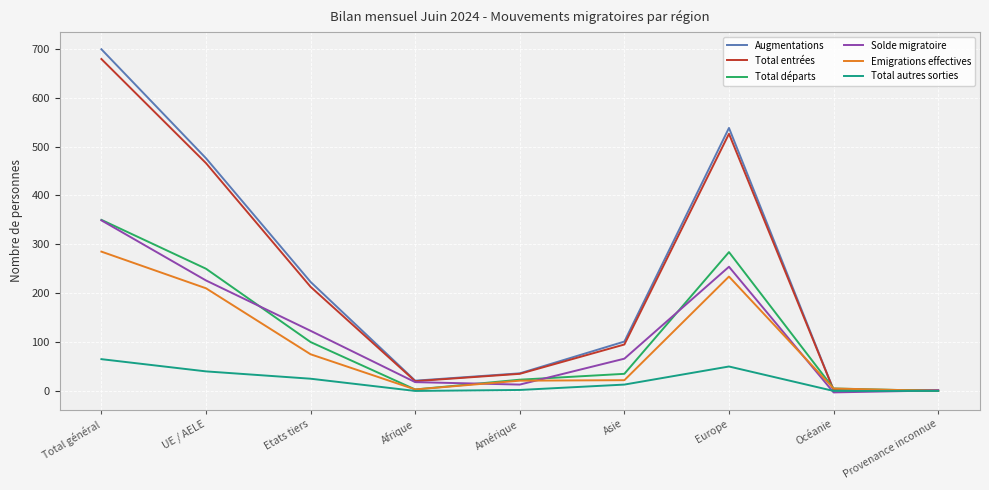

How many distinct data groups are displayed?

6